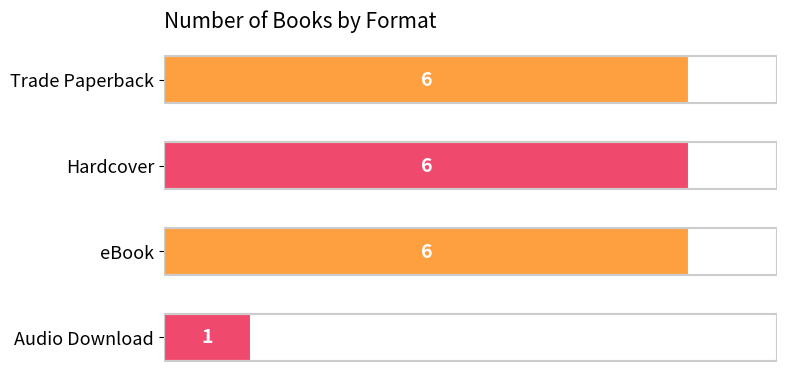

What is the value of the 3rd bar from the top?

6